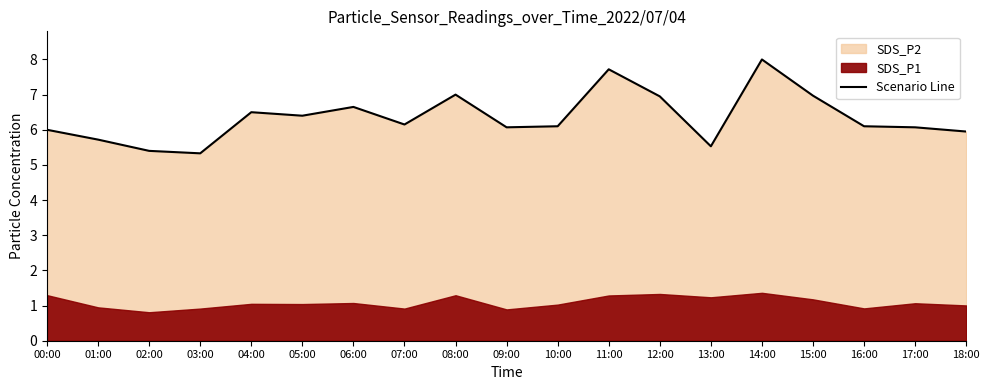

What is the average value?

6.3